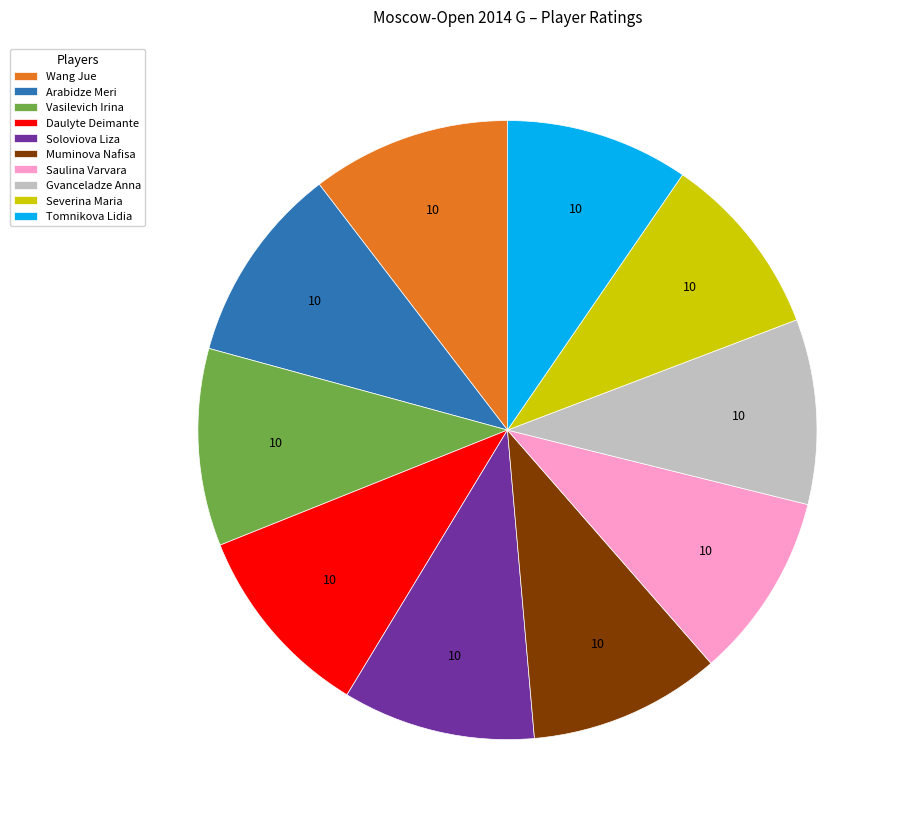

Is there a majority slice in this chart?

No